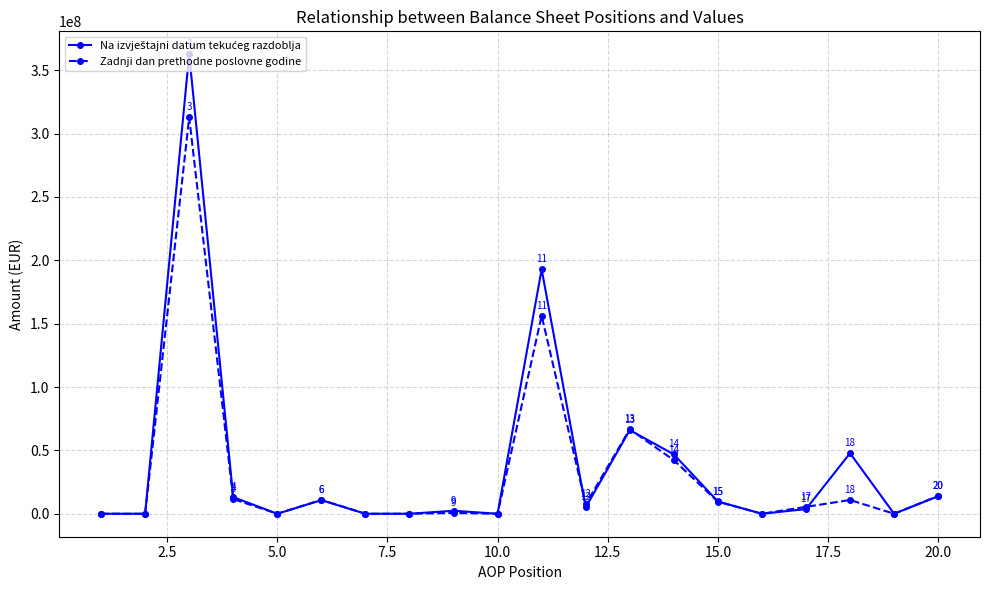

How many interior local peaks does the Zadnji dan prethodne poslovne godine series have?

6